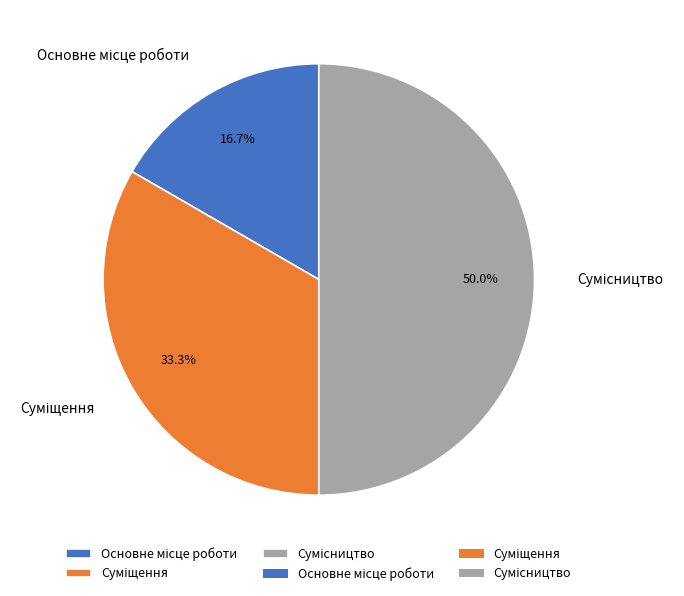

To the nearest percent, what is the average slice percentage?

33%